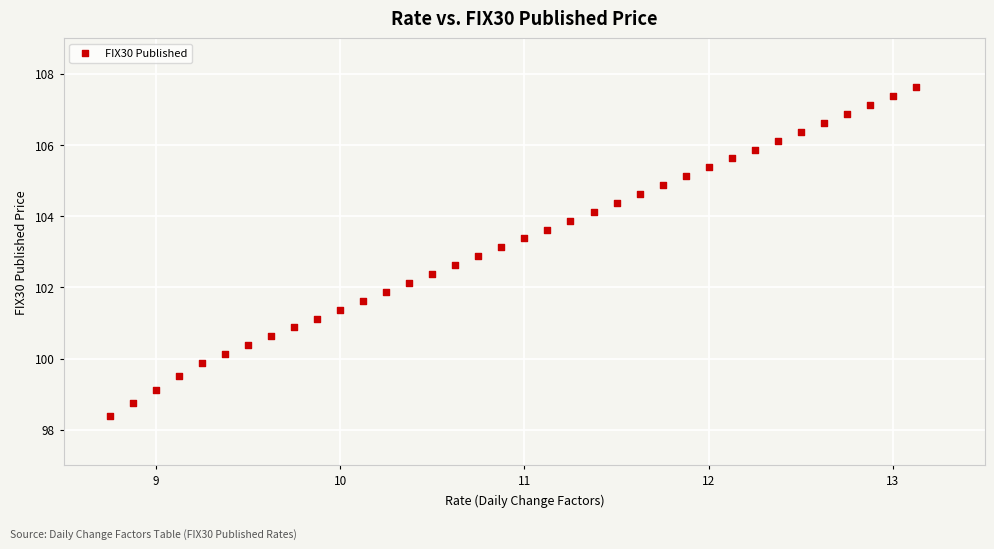

What is the range of X values (max minus min)?

4.4